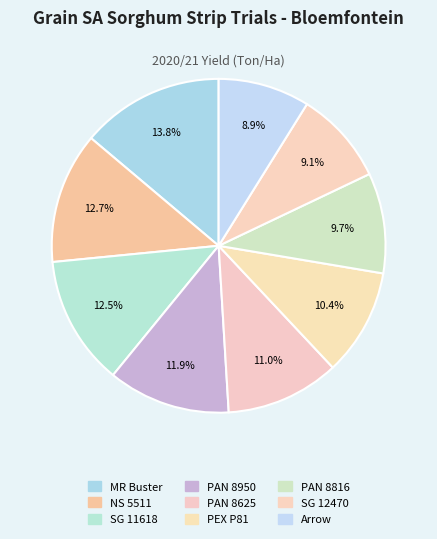

How many slices are in this pie chart?

9